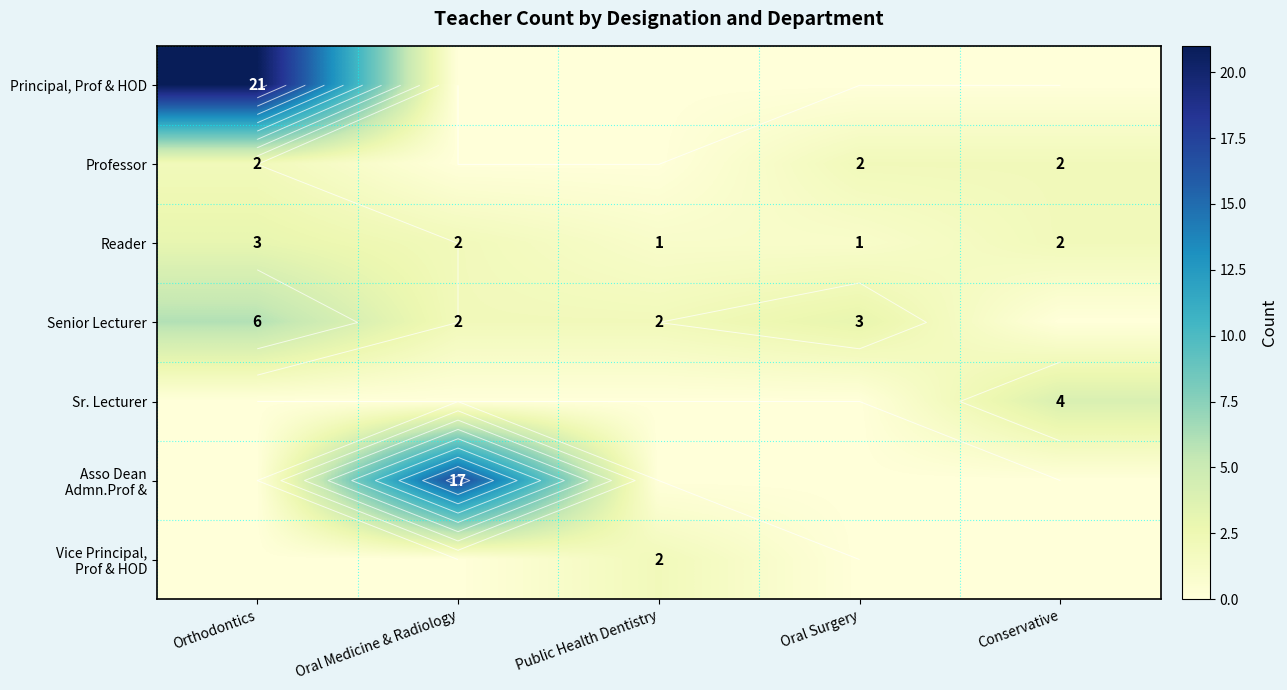

What is the approximate value of Professor at Oral Surgery?

2